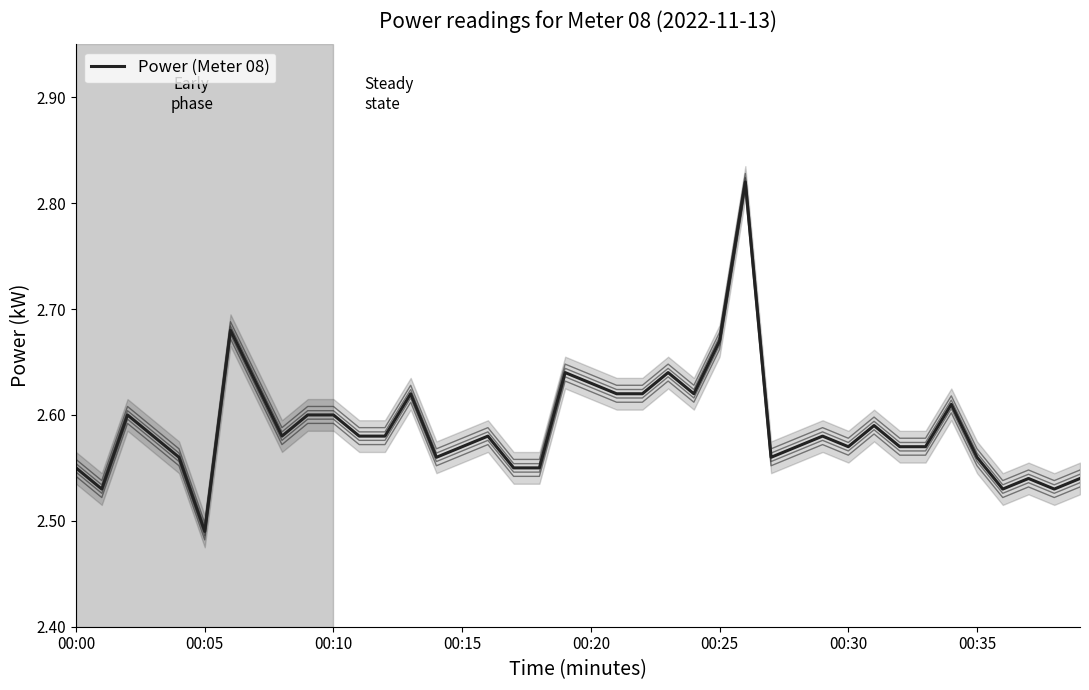

What is the average value?

2.6